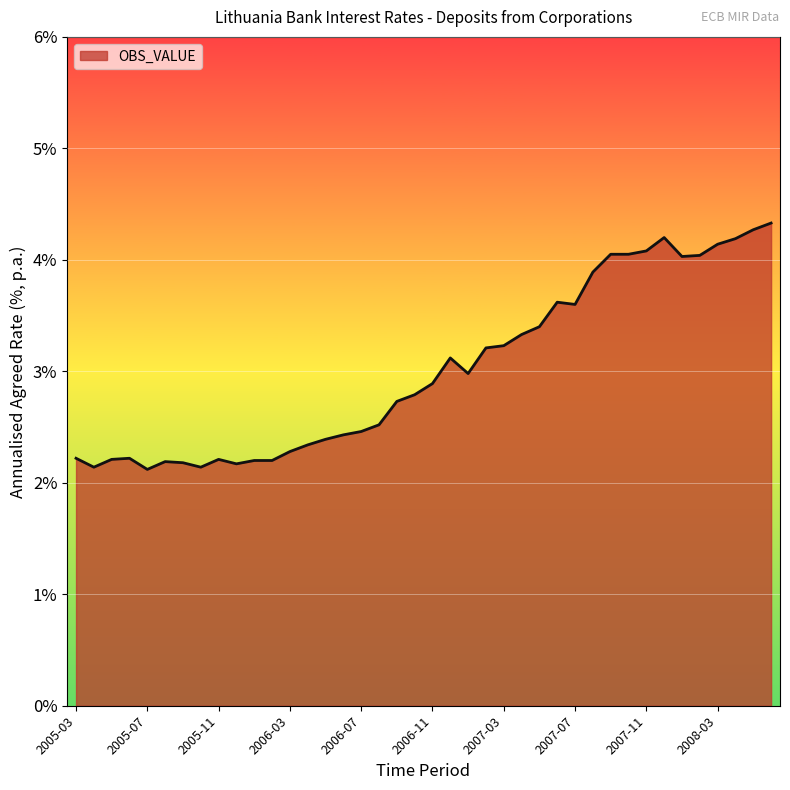

What is the smallest value displayed?

2.1